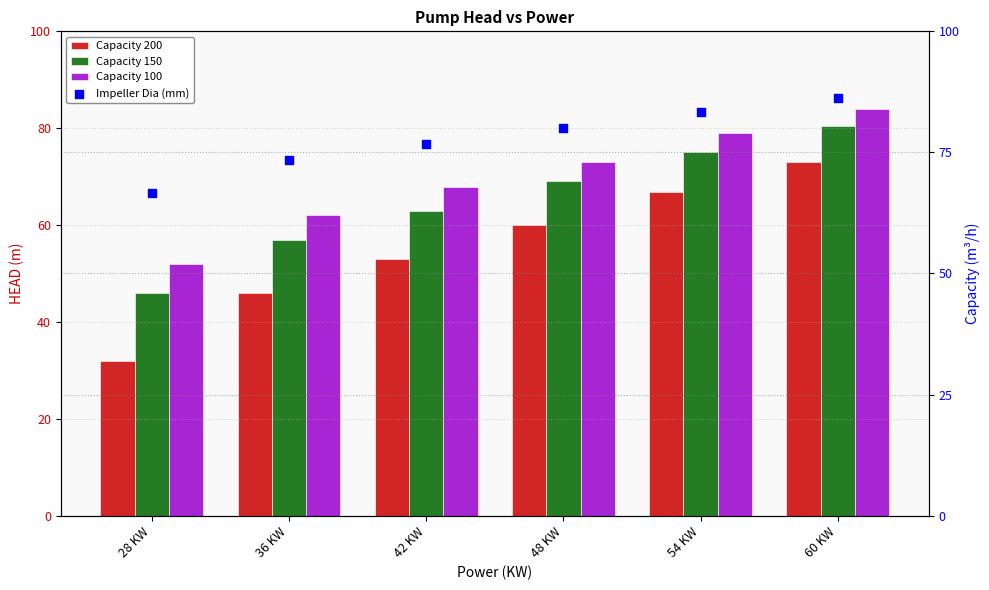

At which category is the sum across all series the highest?

60 KW